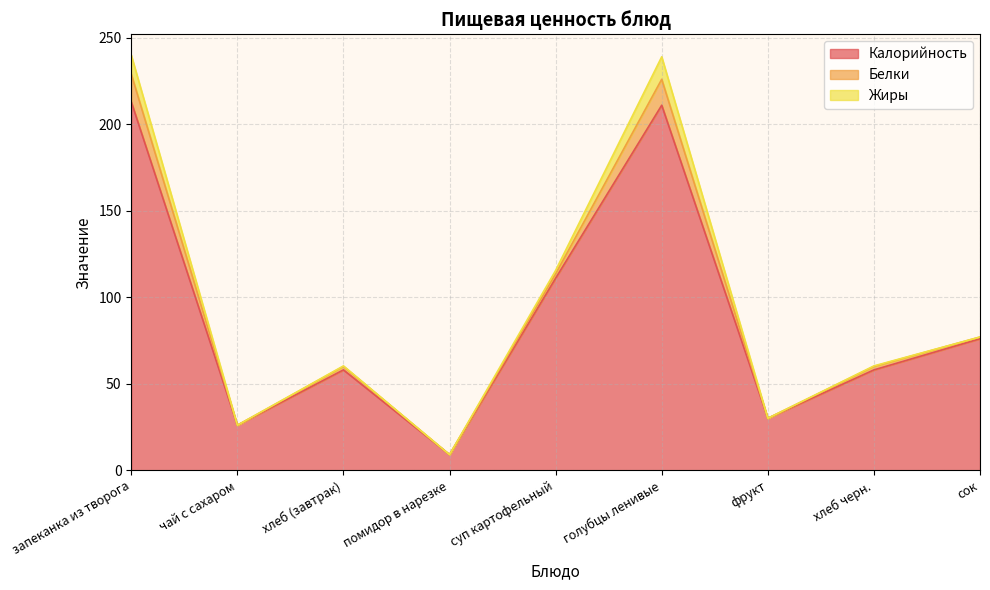

True or false: Белки has a value of 16.0 at запеканка из творога.

True